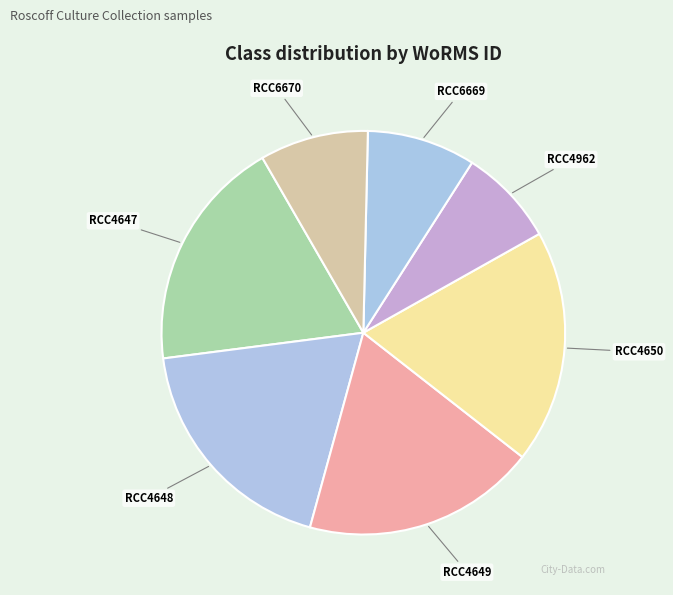

Between RCC4962 and RCC4648, which is larger?

RCC4648